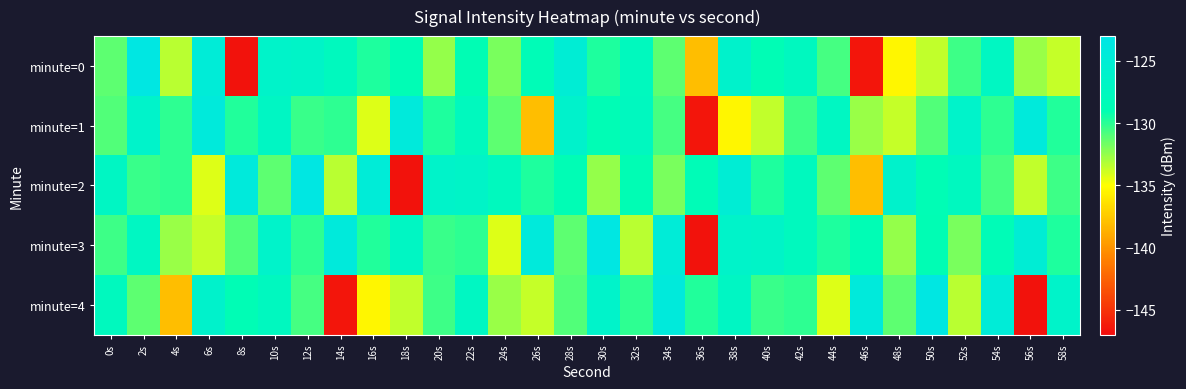

Which series has the widest spread of values?

minute=0